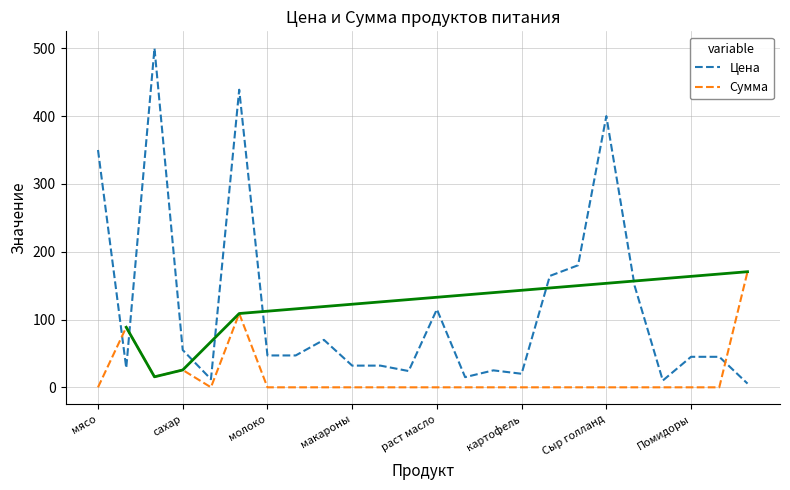

Does the chart have visible grid lines?

Yes